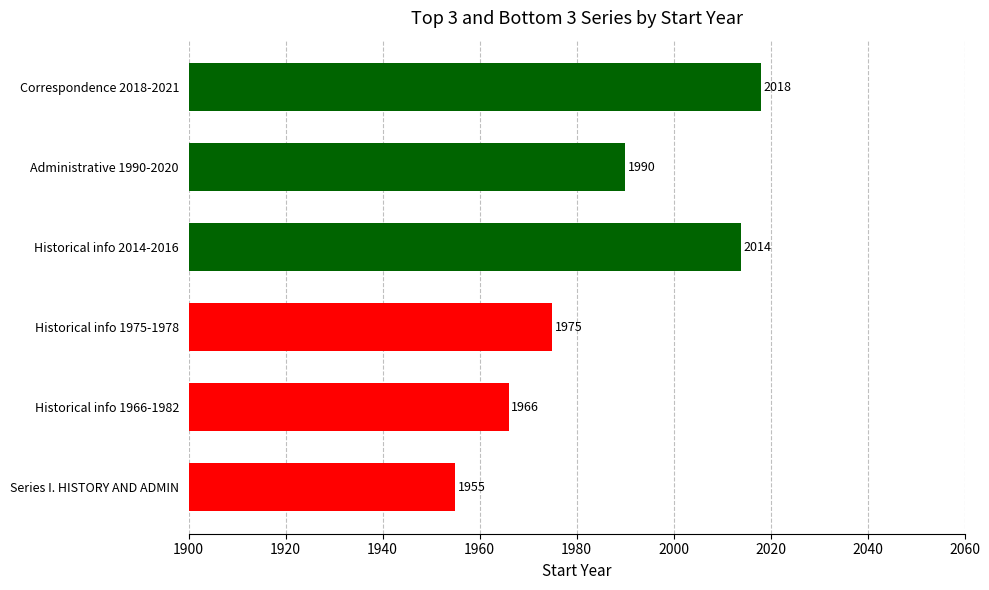

Between Historical info 1975-1978 and Series I. HISTORY AND ADMIN, which is larger?

Historical info 1975-1978